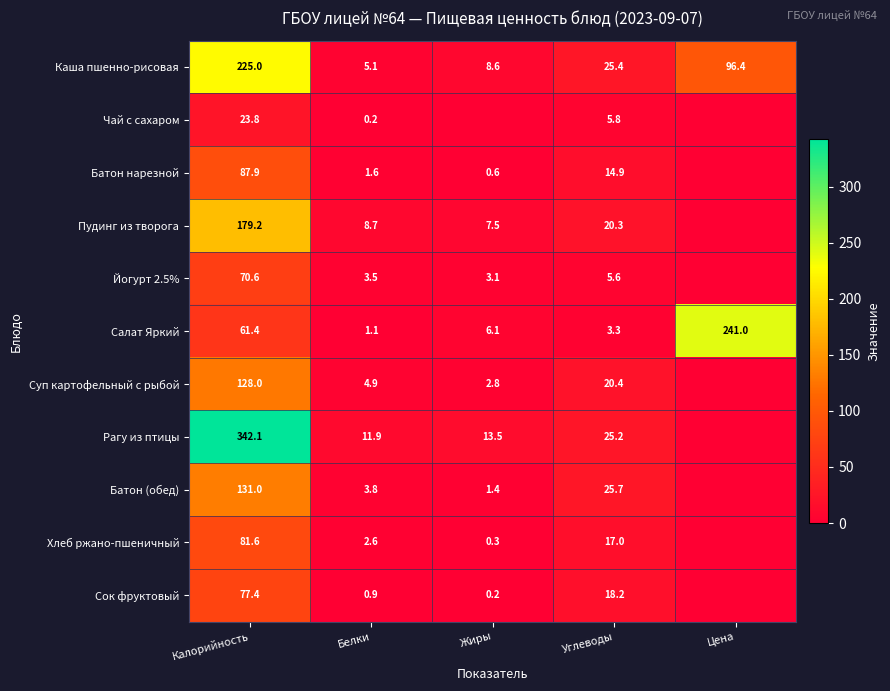

Is the value of Суп картофельный с рыбой at Углеводы greater than the value of Сок фруктовый at Белки?

Yes